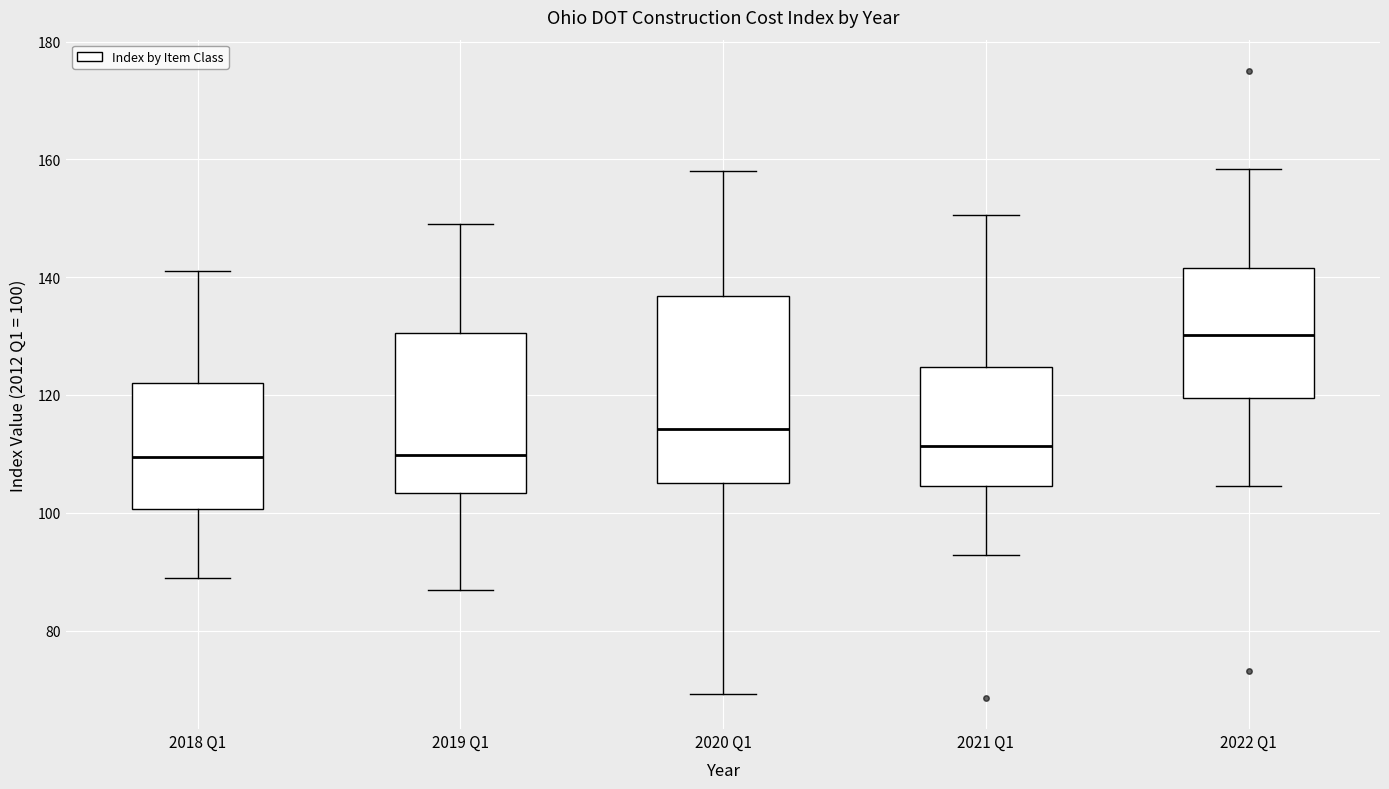

Where is the upper edge of the box for 2018 Q1 on the y-axis? The values are not printed on the chart, so give them approximately, as read against the axis.

122